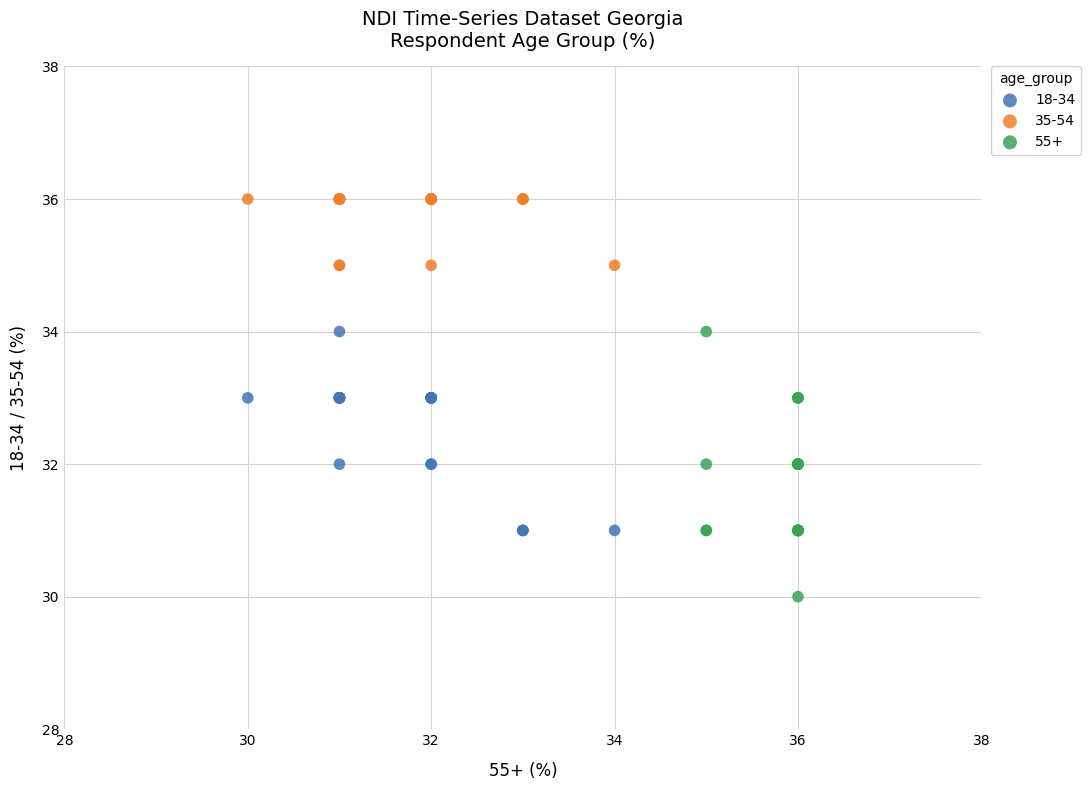

Which series reaches the minimum Y coordinate?

55+